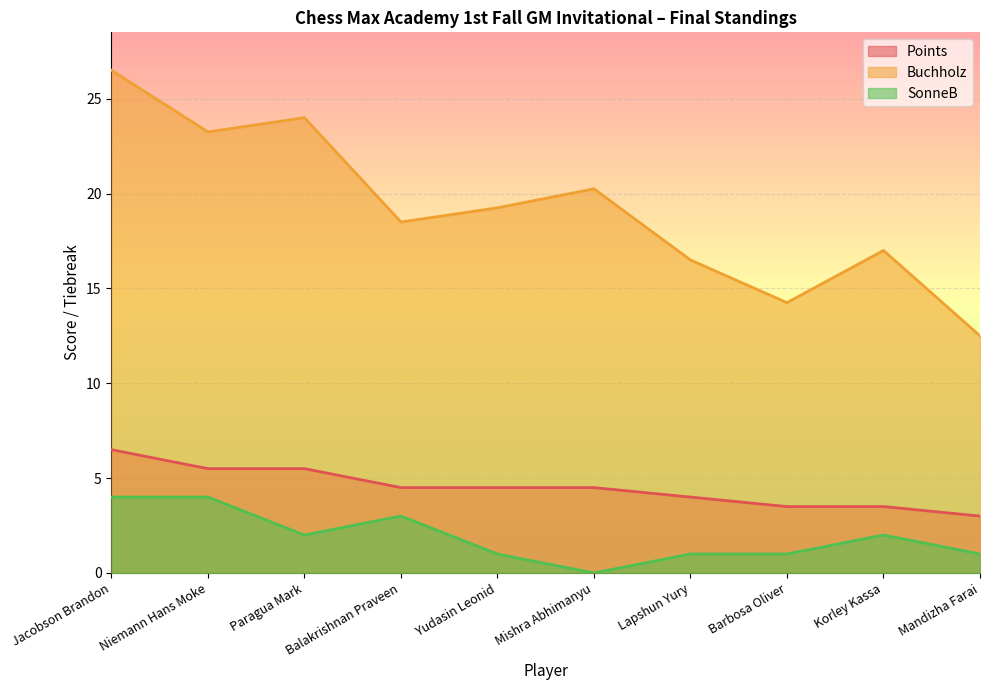

Reading left to right, what are all the values shown in this chart?

Points: Jacobson Brandon=6.5	Niemann Hans Moke=5.5	Paragua Mark=5.5	Balakrishnan Praveen=4.5	Yudasin Leonid=4.5	Mishra Abhimanyu=4.5	Lapshun Yury=4.0	Barbosa Oliver=3.5	Korley Kassa=3.5	Mandizha Farai=3.0
Buchholz: Jacobson Brandon=26.5	Niemann Hans Moke=23.2	Paragua Mark=24.0	Balakrishnan Praveen=18.5	Yudasin Leonid=19.2	Mishra Abhimanyu=20.2	Lapshun Yury=16.5	Barbosa Oliver=14.2	Korley Kassa=17.0	Mandizha Farai=12.5
SonneB: Jacobson Brandon=4.0	Niemann Hans Moke=4.0	Paragua Mark=2.0	Balakrishnan Praveen=3.0	Yudasin Leonid=1.0	Mishra Abhimanyu=0.0	Lapshun Yury=1.0	Barbosa Oliver=1.0	Korley Kassa=2.0	Mandizha Farai=1.0